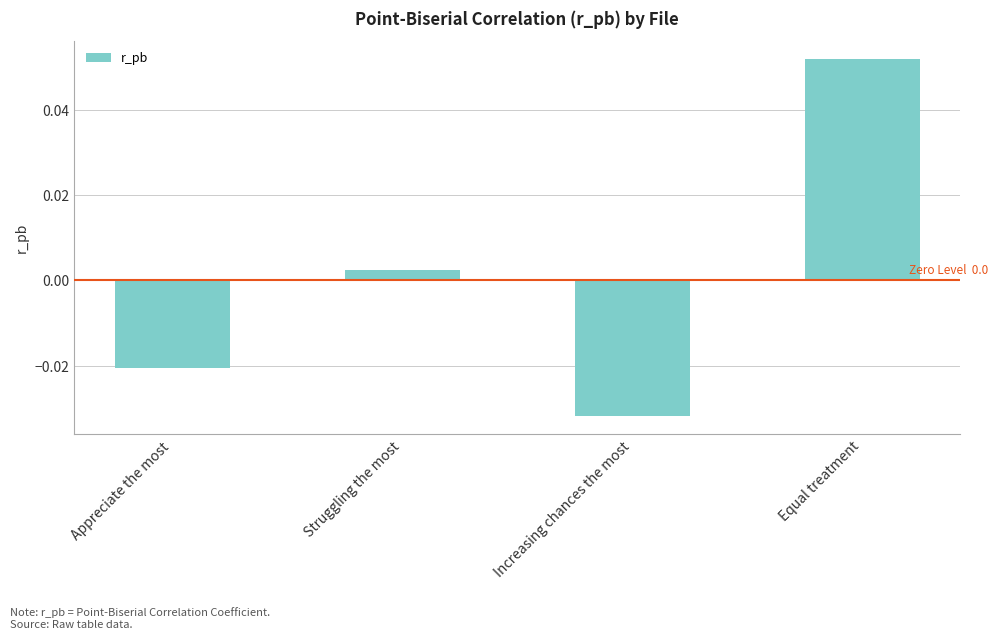

Does the chart contain any negative values?

Yes